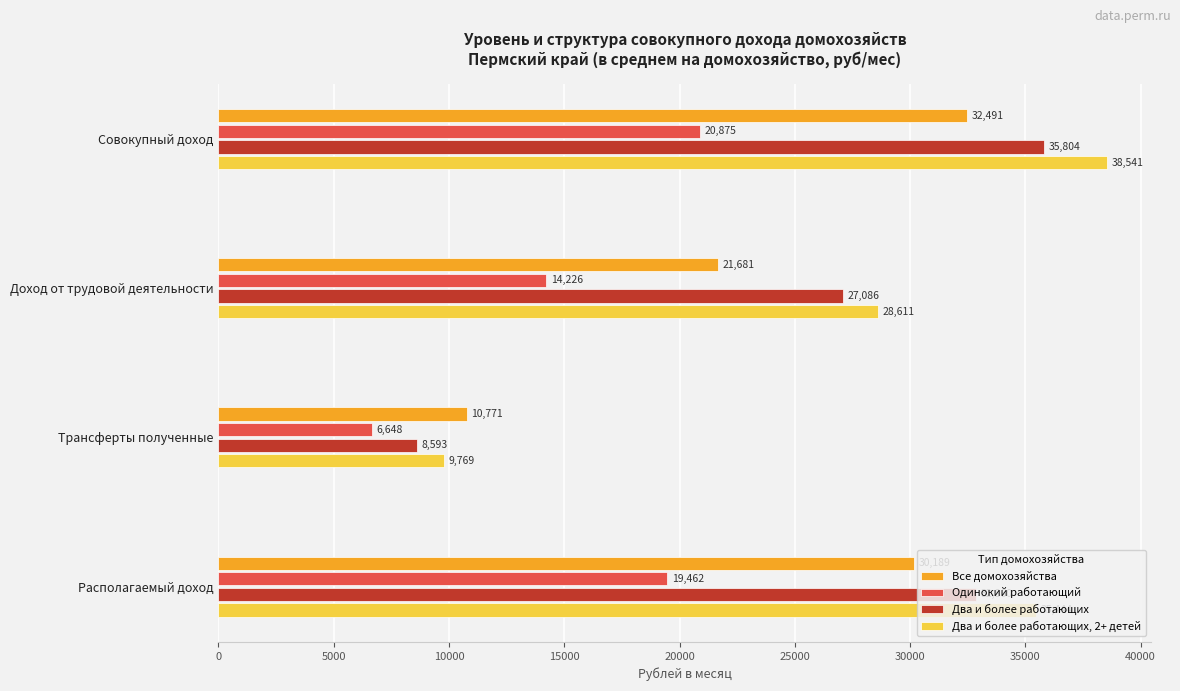

At which label is Одинокий работающий closest to 13761?

Доход от трудовой деятельности